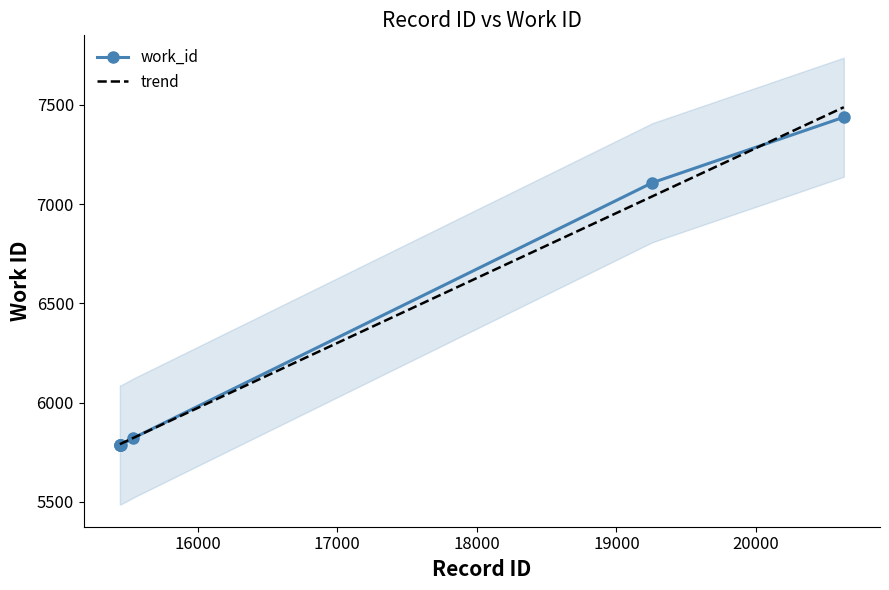

What is the value of the 1st point from the left?

5787